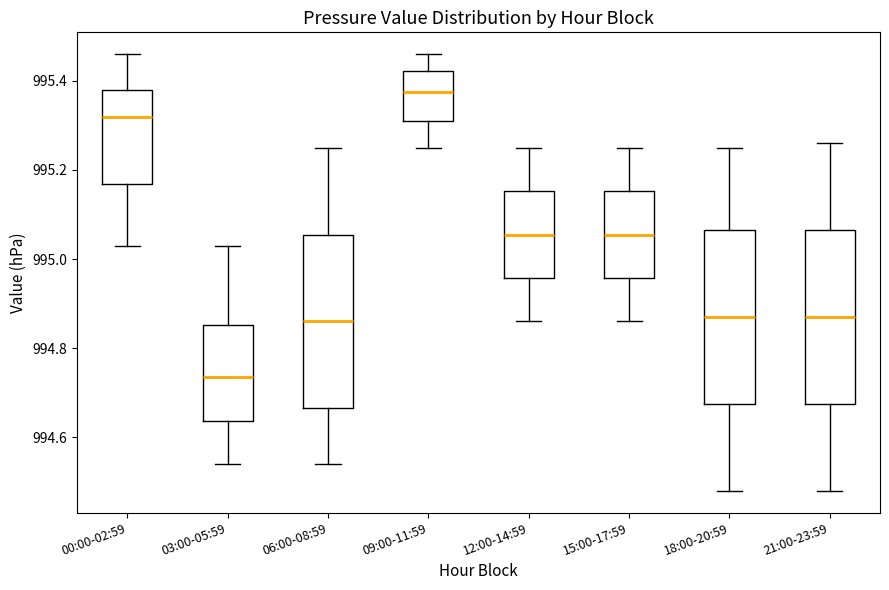

Reading left to right, read every box against the y-axis: the position of its median line, the range the box covers, and the ends of its whiskers. The values are not printed on the chart, so give them approximately, as read against the axis.

00:00-02:59: median 995.32, box 995.16 to 995.38, whiskers 995.04 to 995.46
03:00-05:59: median 994.74, box 994.64 to 994.86, whiskers 994.54 to 995.04
06:00-08:59: median 994.86, box 994.66 to 995.06, whiskers 994.54 to 995.26
09:00-11:59: median 995.38, box 995.32 to 995.42, whiskers 995.26 to 995.46
12:00-14:59: median 995.06, box 994.96 to 995.16, whiskers 994.86 to 995.26
15:00-17:59: median 995.06, box 994.96 to 995.16, whiskers 994.86 to 995.26
18:00-20:59: median 994.88, box 994.68 to 995.06, whiskers 994.48 to 995.26
21:00-23:59: median 994.88, box 994.68 to 995.06, whiskers 994.48 to 995.26